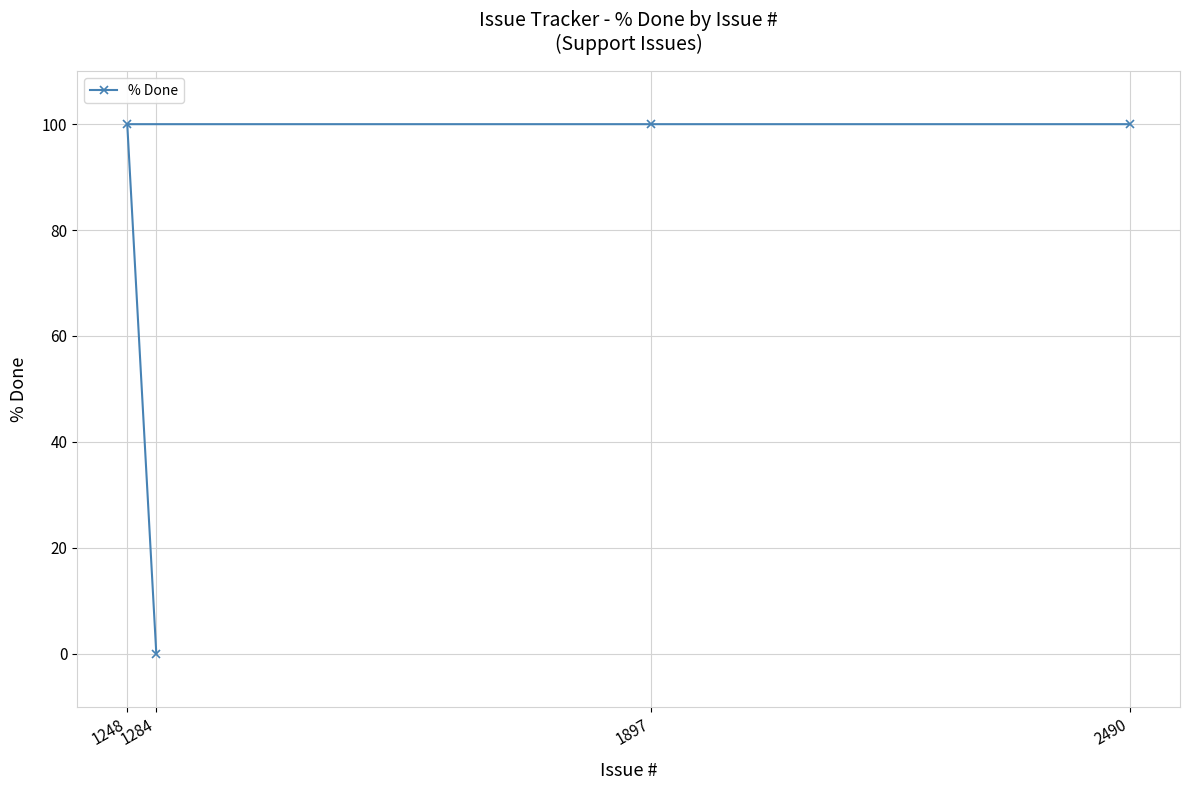

How many distinct data groups are displayed?

1